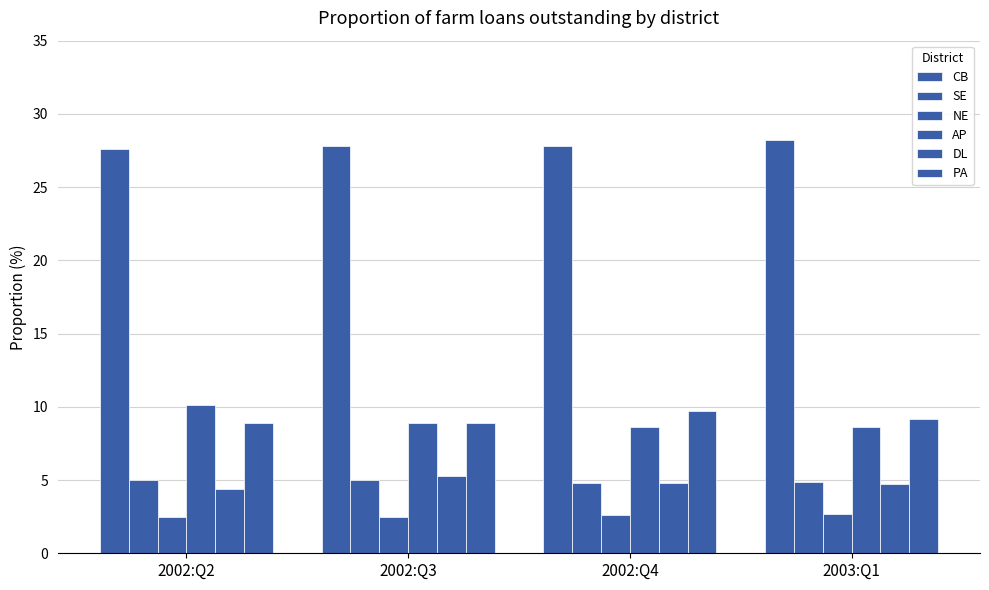

Reading left to right, list all the values displayed in this chart.

CB: 2002:Q2=27.6	2002:Q3=27.8	2002:Q4=27.8	2003:Q1=28.2
SE: 2002:Q2=5.0	2002:Q3=5.0	2002:Q4=4.8	2003:Q1=4.9
NE: 2002:Q2=2.5	2002:Q3=2.5	2002:Q4=2.6	2003:Q1=2.7
AP: 2002:Q2=10.1	2002:Q3=8.9	2002:Q4=8.6	2003:Q1=8.6
DL: 2002:Q2=4.4	2002:Q3=5.3	2002:Q4=4.8	2003:Q1=4.7
PA: 2002:Q2=8.9	2002:Q3=8.9	2002:Q4=9.7	2003:Q1=9.2